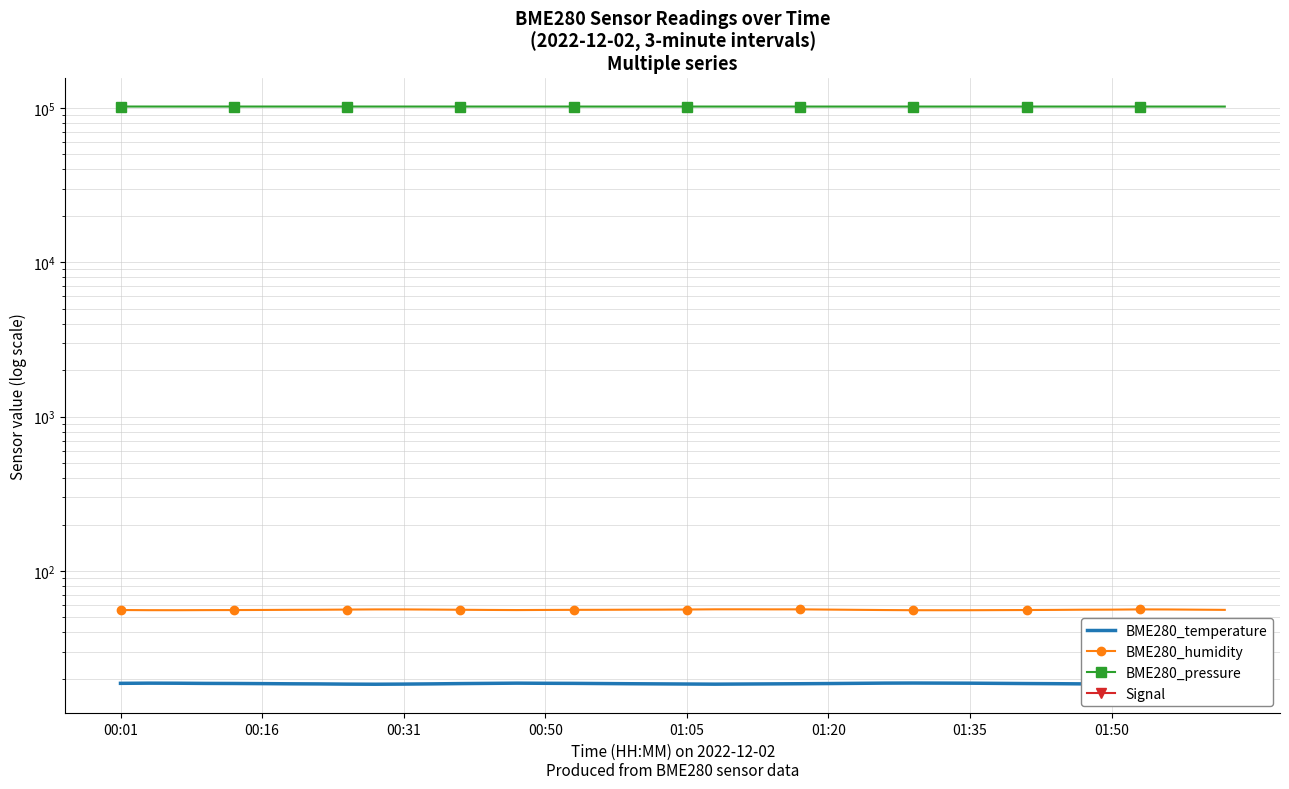

Between 28 and 37, which is larger?

28